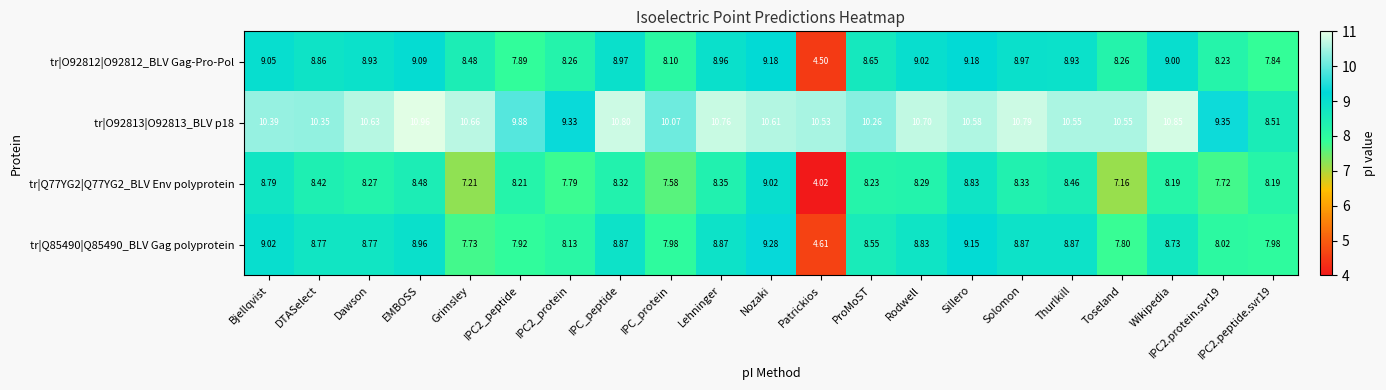

At which category does the chart reach its minimum across all series?

Patrickios